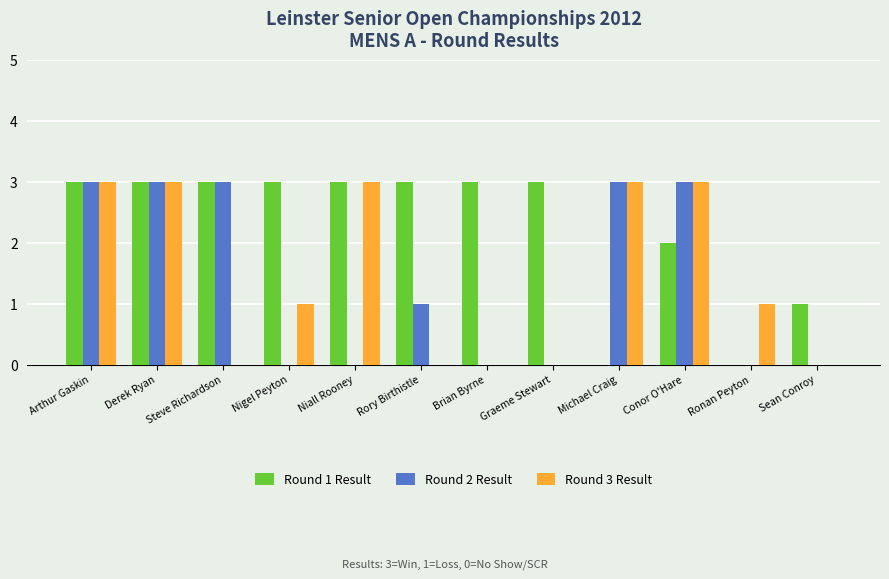

What are all the series names shown in the legend?

Round 1 Result, Round 2 Result, Round 3 Result